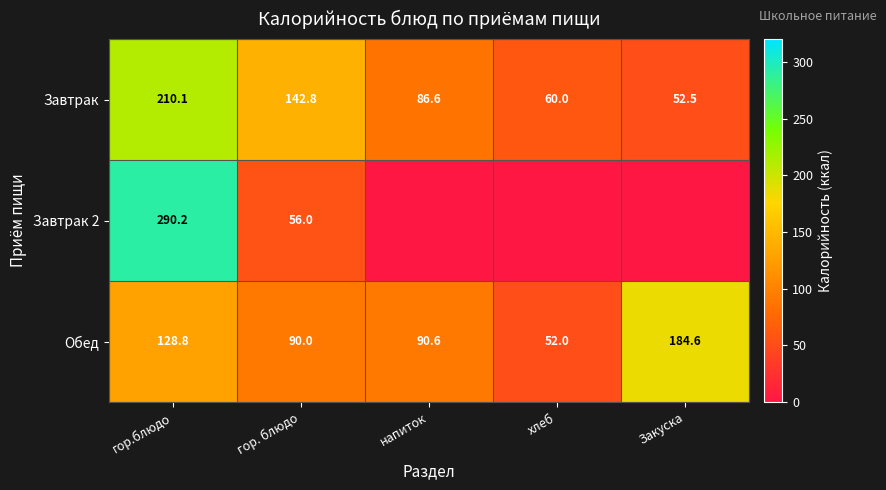

Which category has the highest value in the Завтрак series?

гор.блюдо